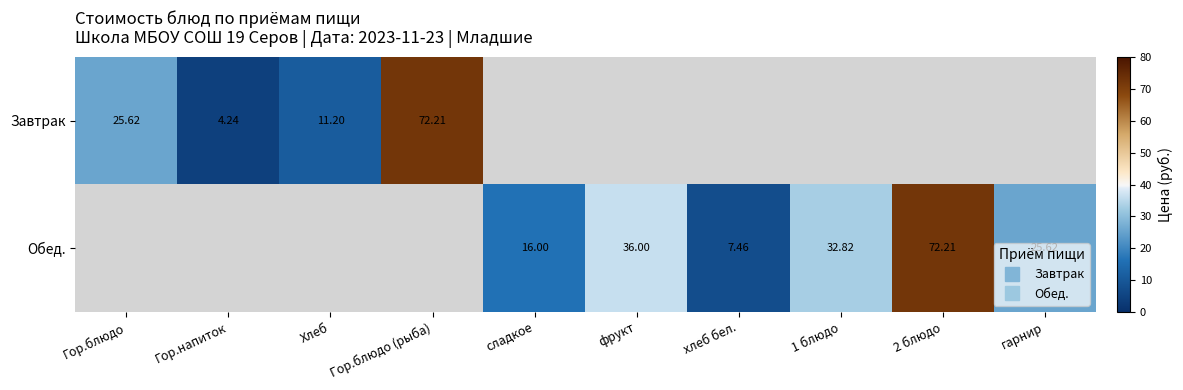

How many distinct data groups are displayed?

2